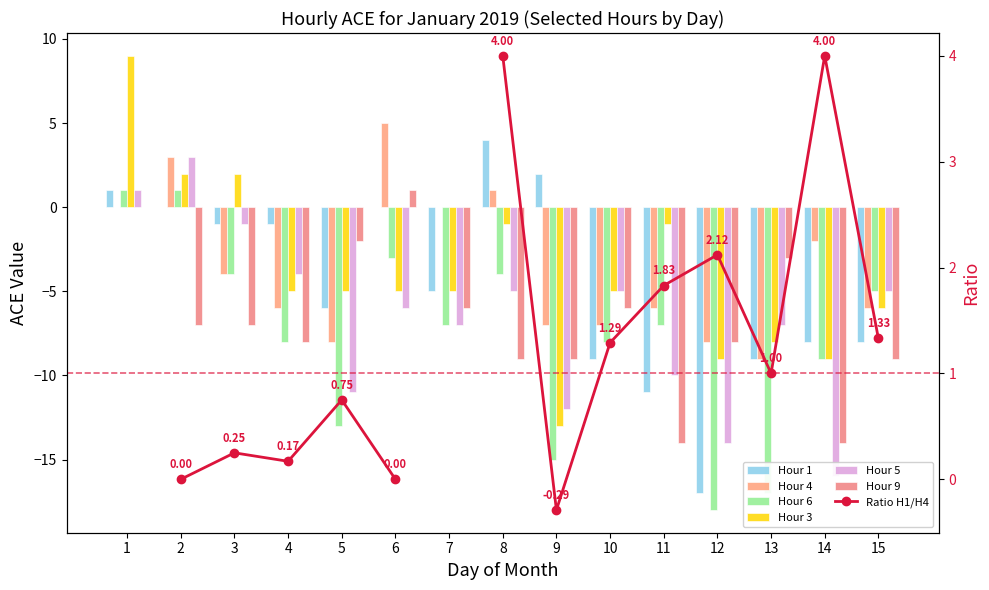

How many values in Hour 5 are above zero?

2